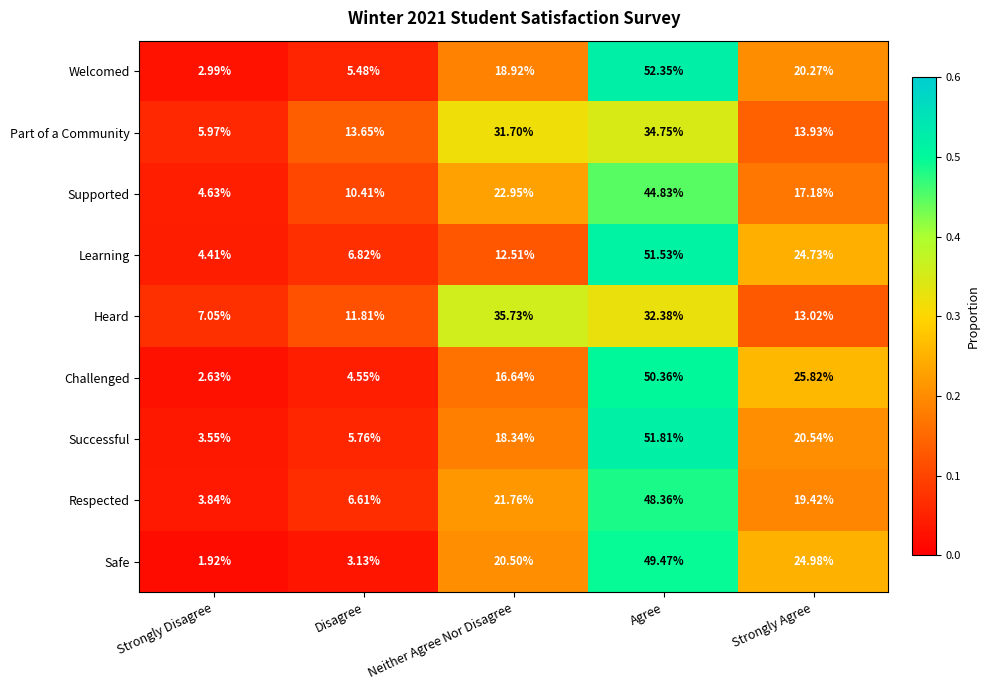

At which category is the sum across all series the highest?

Agree